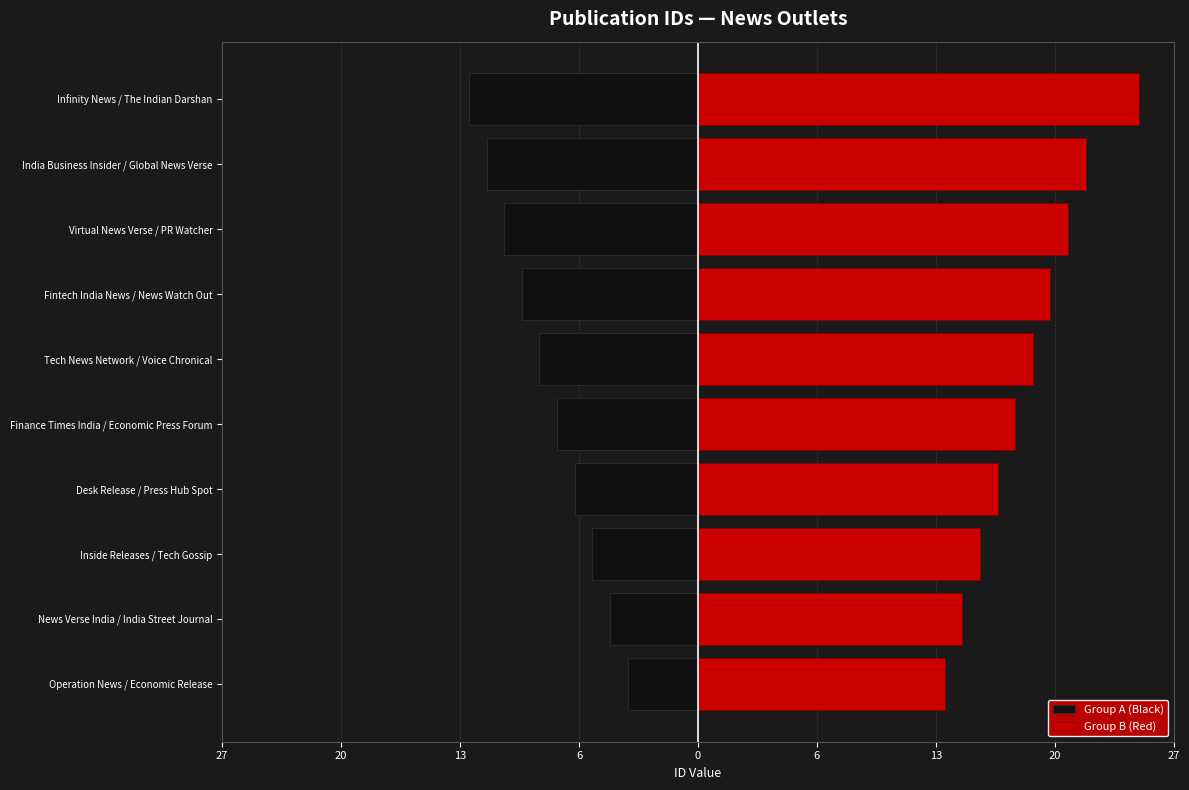

What is the average value of the Group A (Black) series?

-8